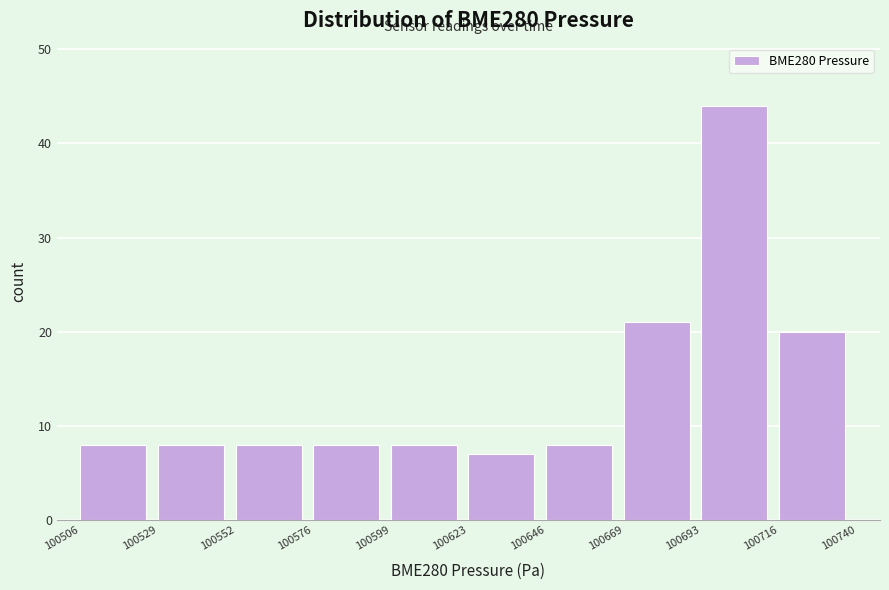

How tall is the bar that spans 100716 to 100740 on the x-axis? The values are not printed on the chart, so give them approximately, as read against the axis.

20